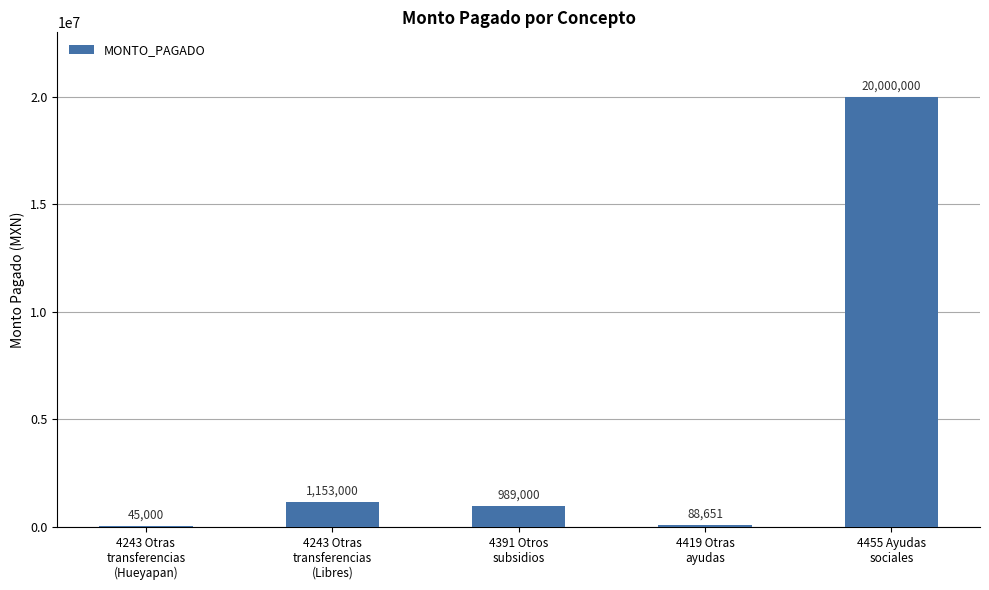

Are the bars grouped side by side (vs. stacked)?

No